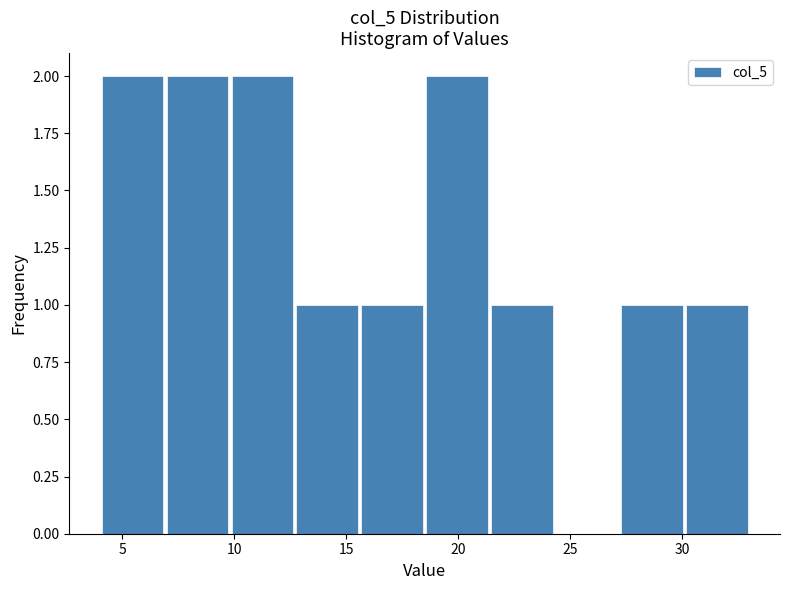

Reading left to right, list every bar in this chart as the range it spans on the x-axis followed by its height. Neither the bar edges nor the heights are printed on the chart, so give them approximately, as read against the axes.

4.0 to 6.9: 2
6.9 to 9.8: 2
9.8 to 12.7: 2
12.7 to 15.6: 1
15.6 to 18.5: 1
18.5 to 21.4: 2
21.4 to 24.3: 1
24.3 to 27.2: 0
27.2 to 30.1: 1
30.1 to 33.0: 1